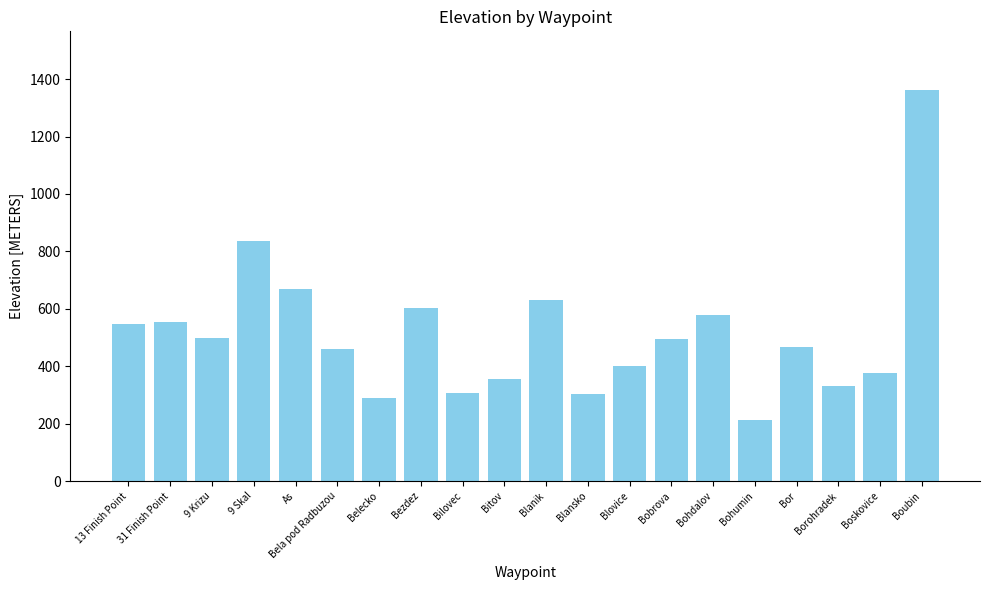

Which has a higher value, Blanik or Bilovec?

Blanik